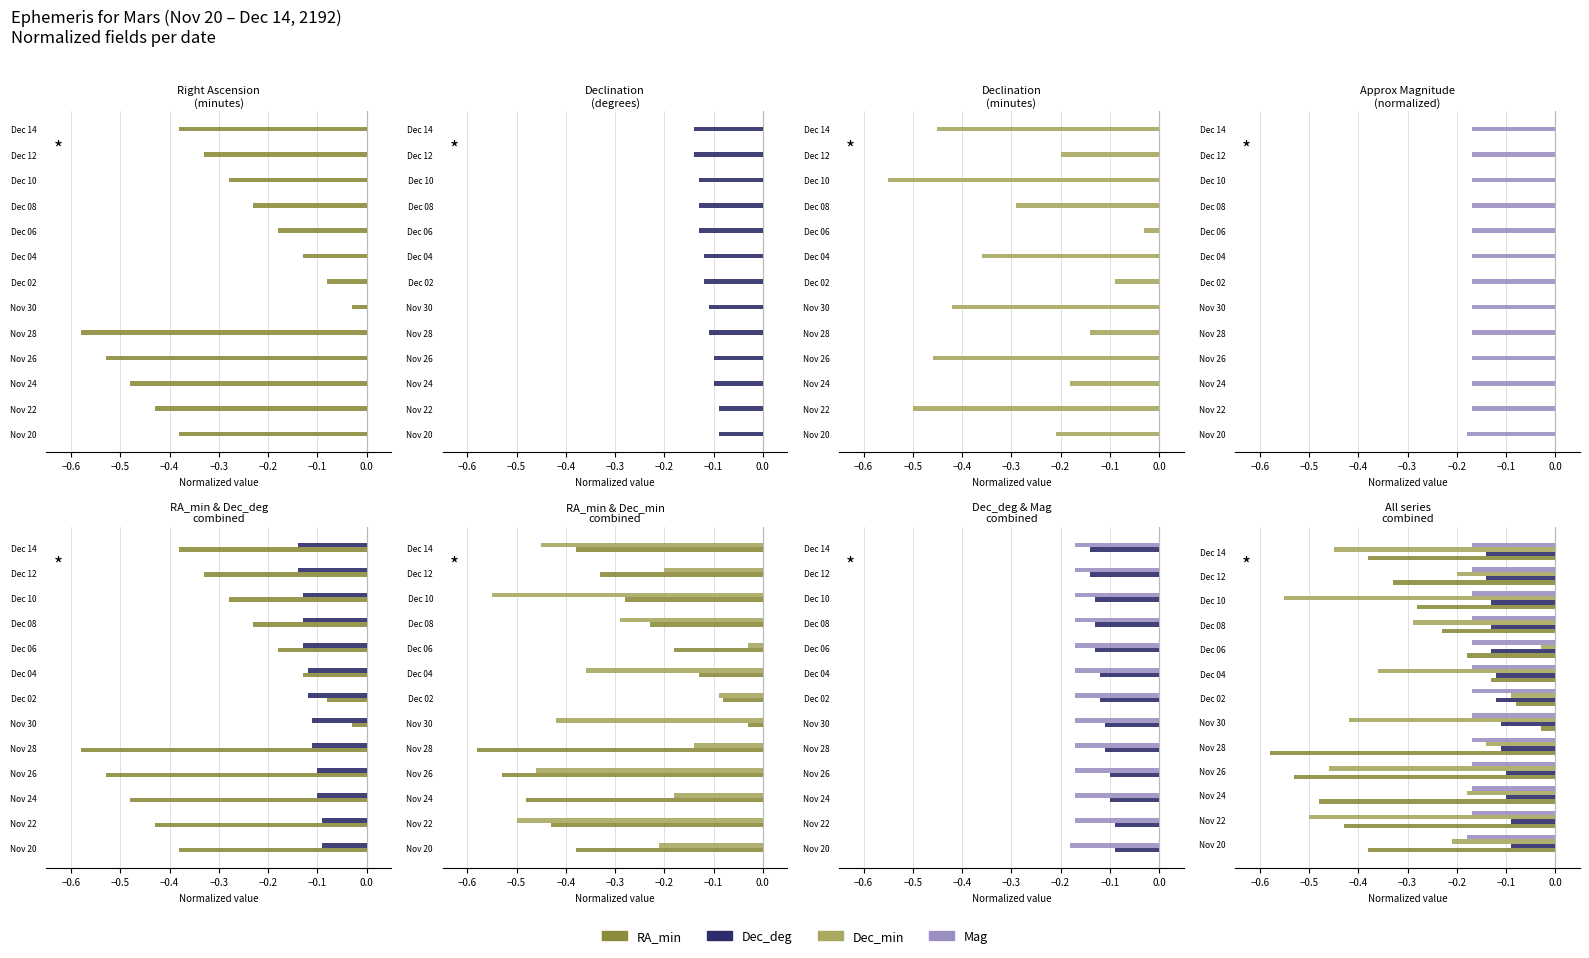

How many series are shown in this chart?

4